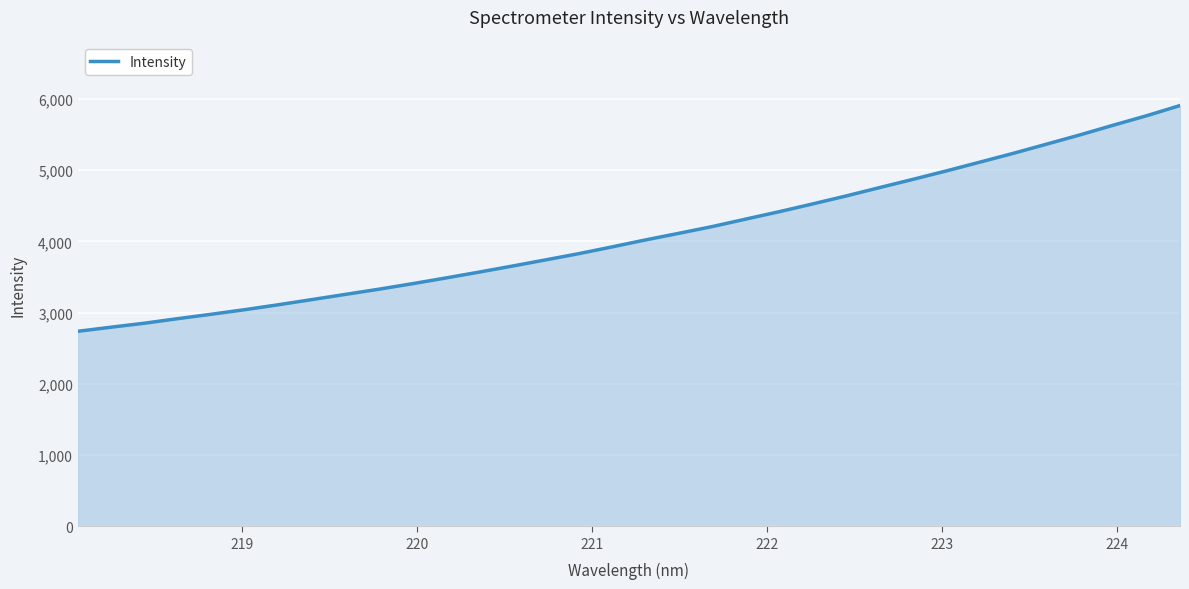

What is the smallest value displayed?

2738.0